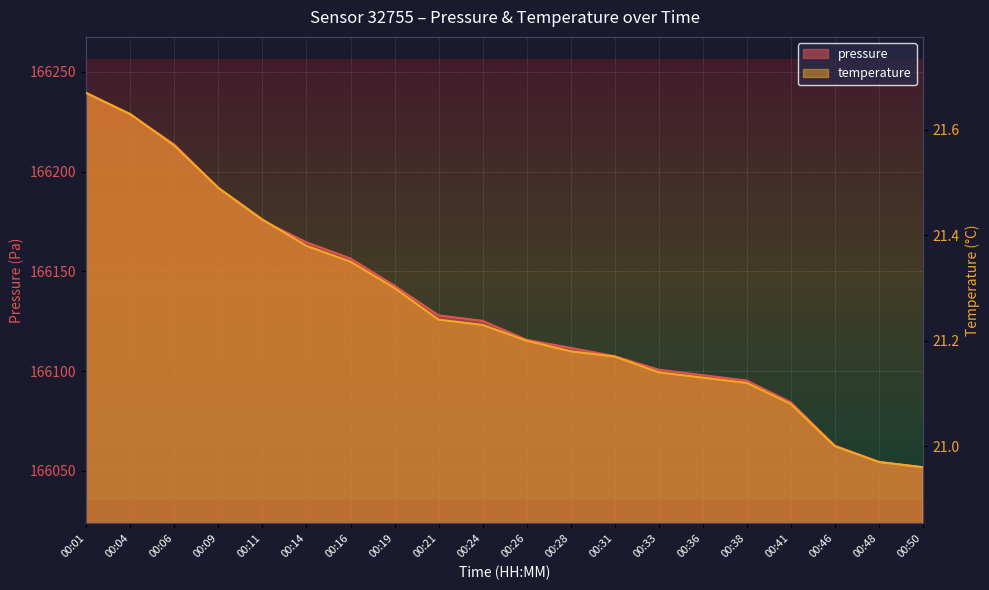

What is the difference between the pressure values at 00:36 and 00:31?

9.5